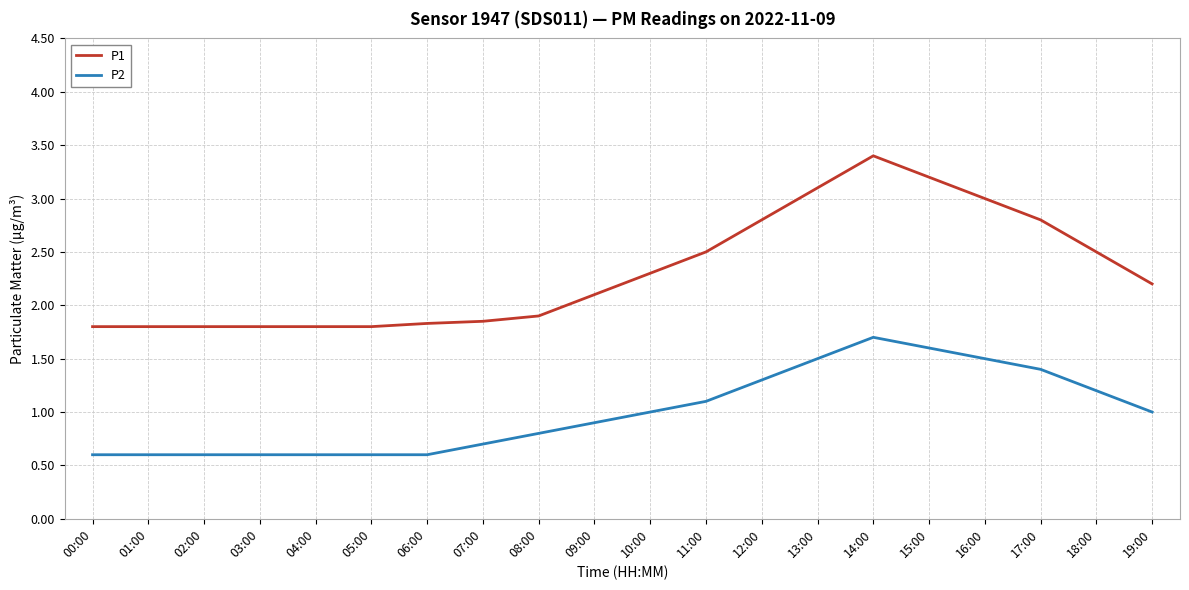

List the series in order of their overall mean, lowest first.

P2, P1